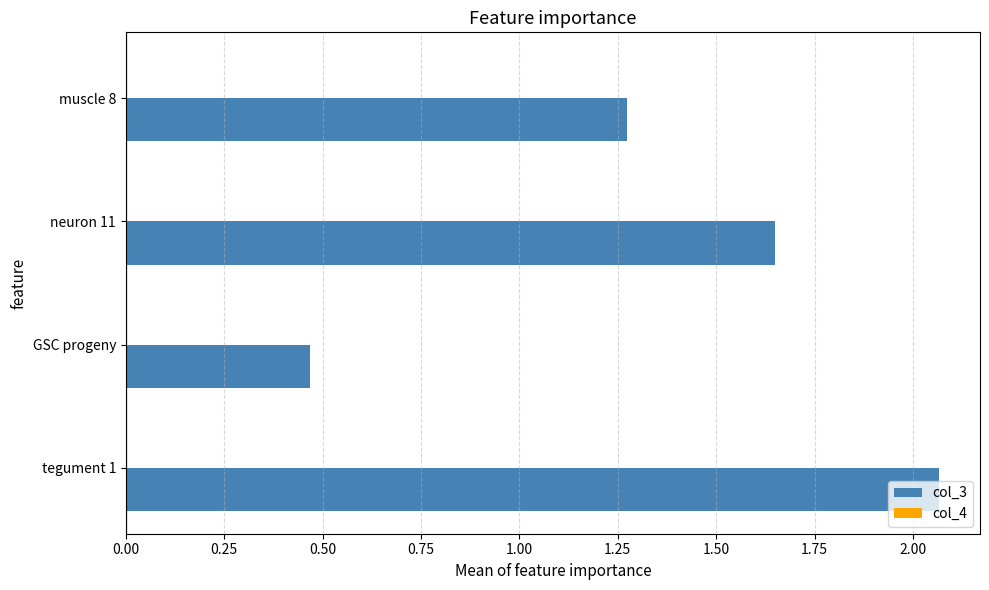

What is the average value of the col_3 series?

1.4